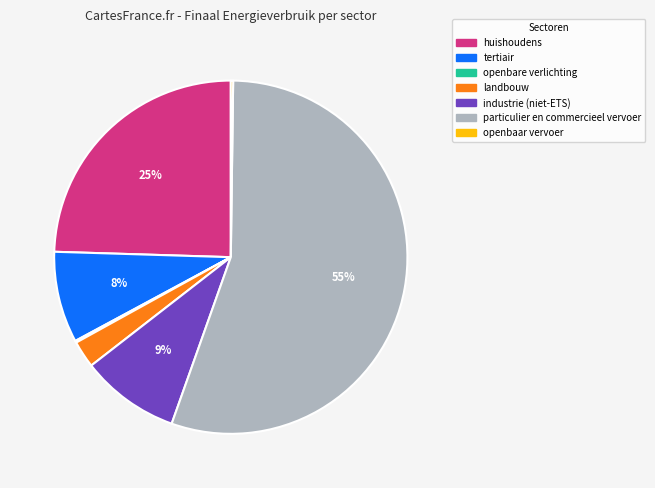

What is the largest slice in the pie chart?

particulier en commercieel vervoer